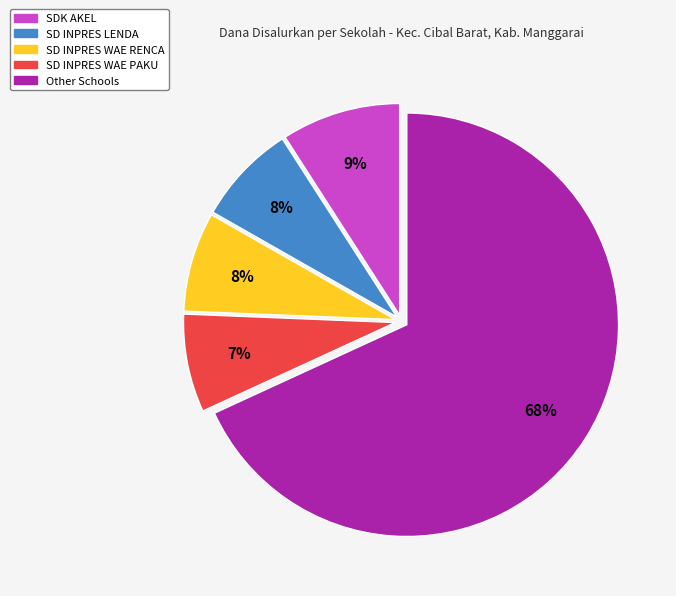

What percentage is the SD INPRES WAE RENCA slice, to the nearest percent?

8%